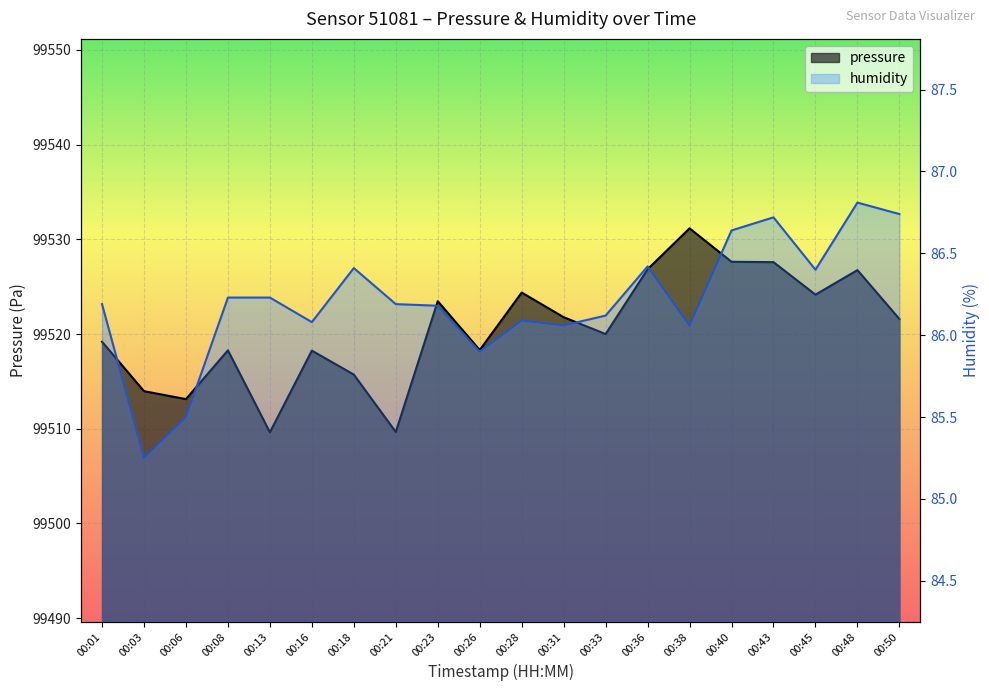

At how many categories does at least one series exceed 8131?

20